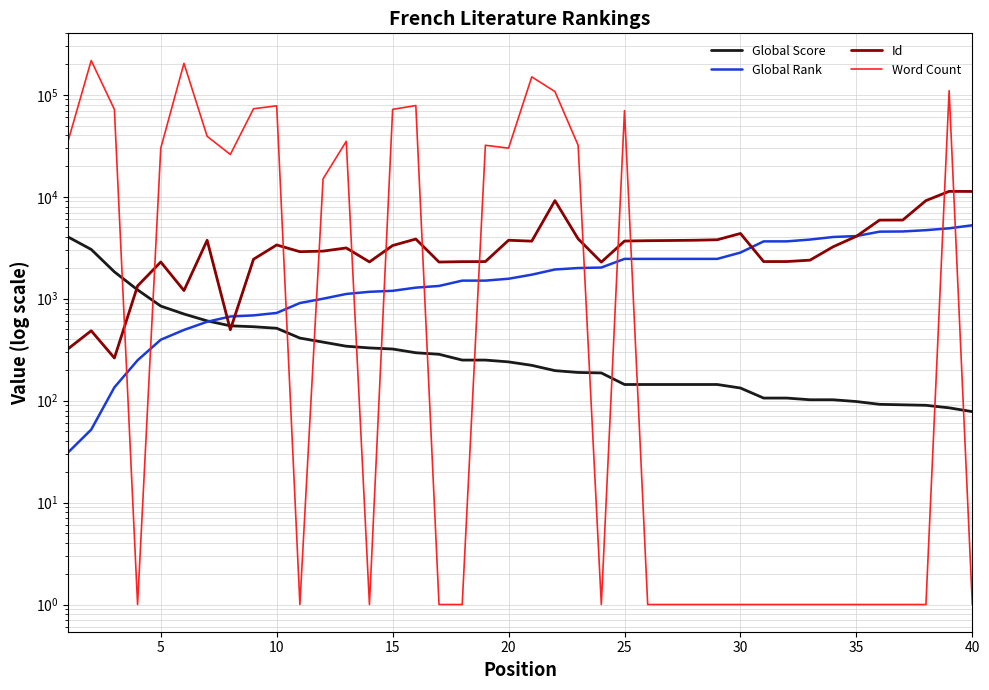

What is the smallest value displayed?

1